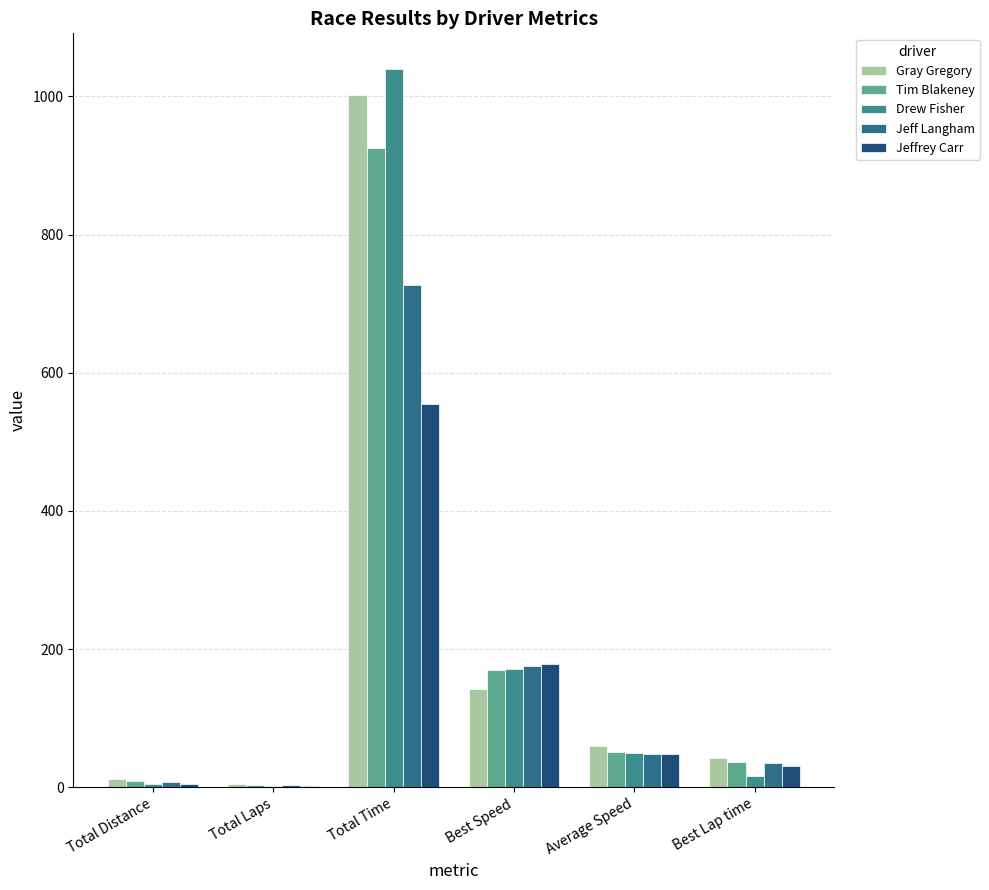

How many categories are shown in the chart?

6